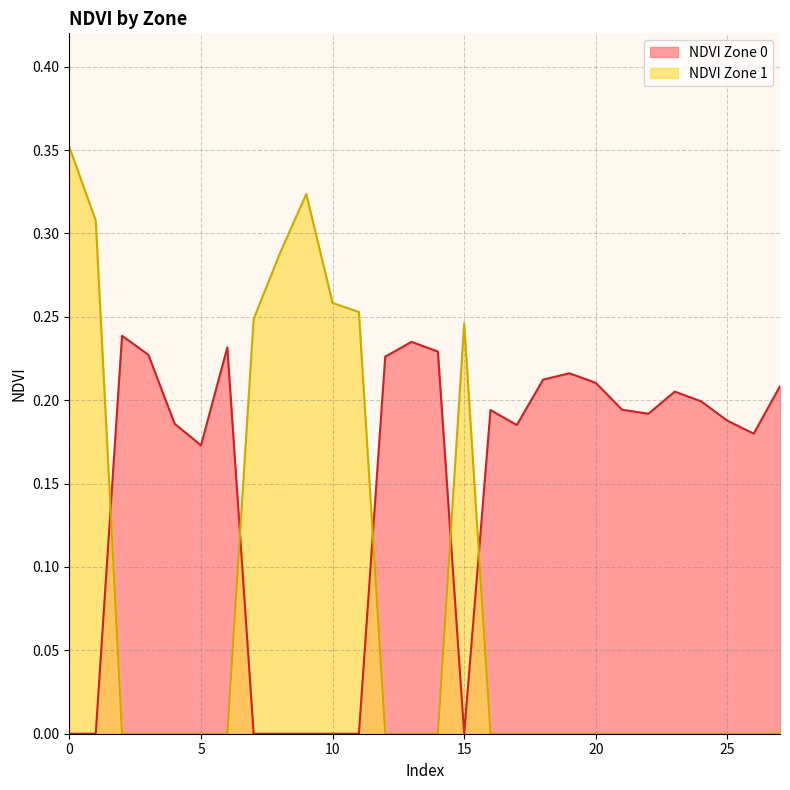

The value of NDVI Zone 0 at 12 is 0.2. True or false?

True